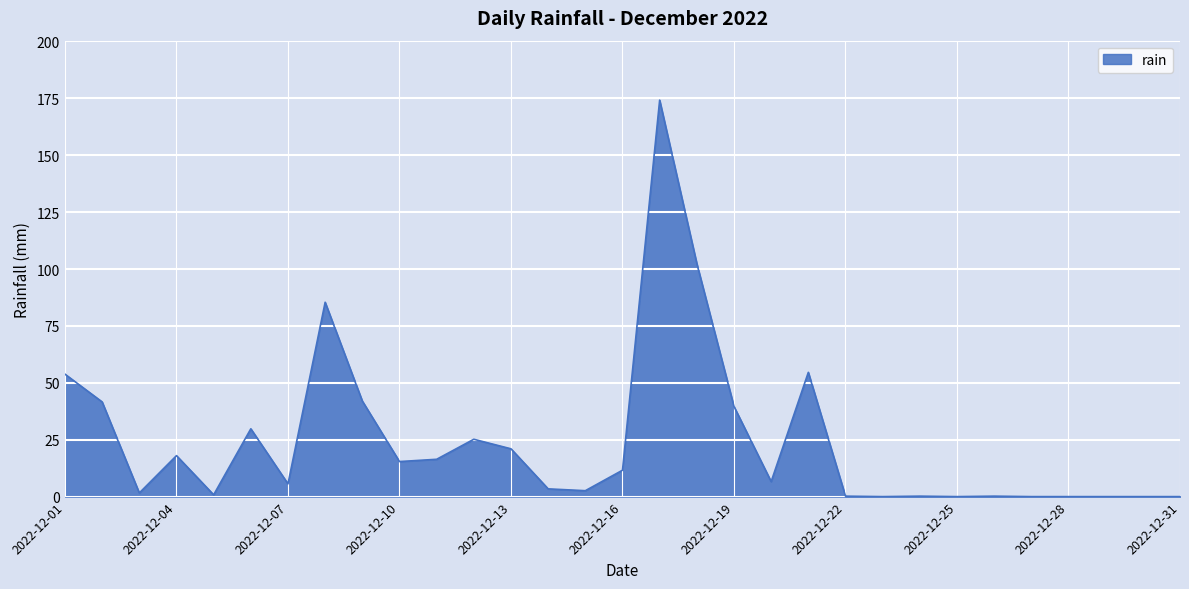

How many values are below 6?

15